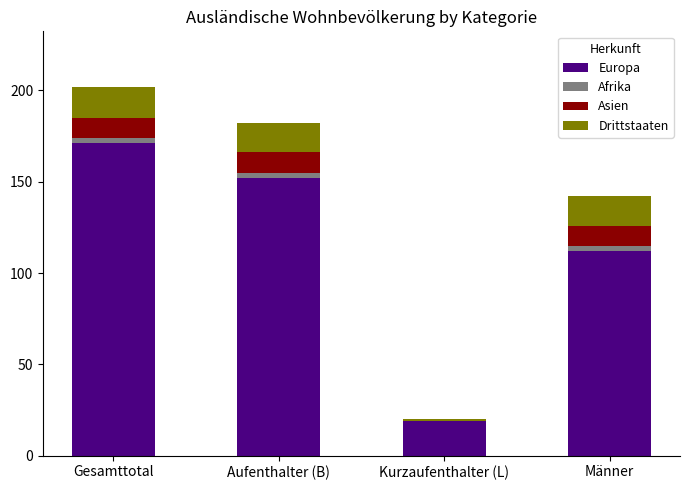

What is the sum of all Europa values?

454